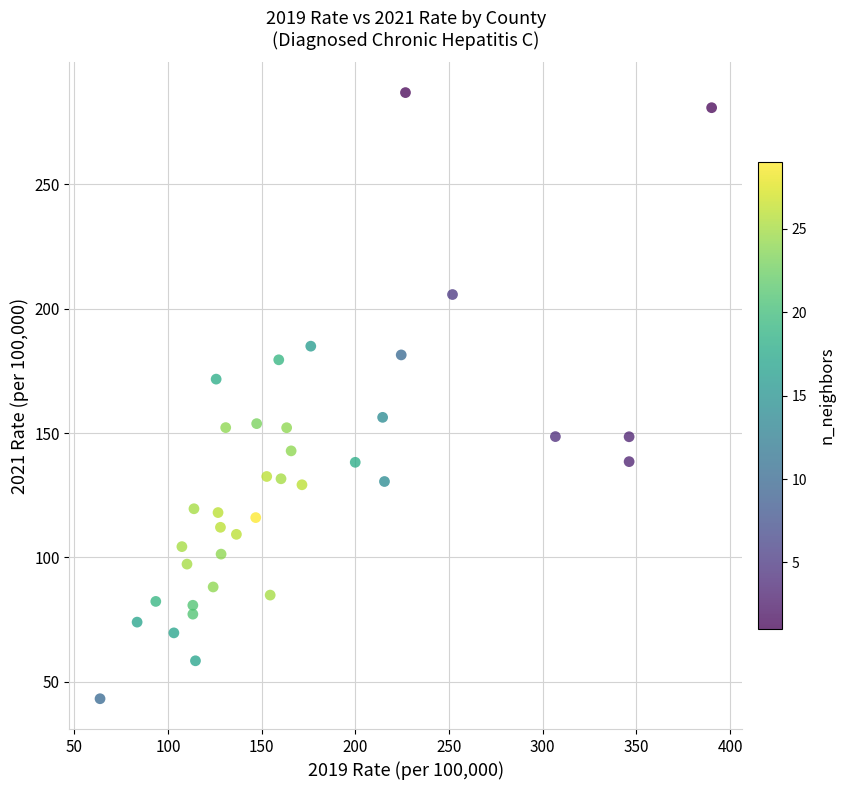

What is the range of Y values (max minus min)?

243.8